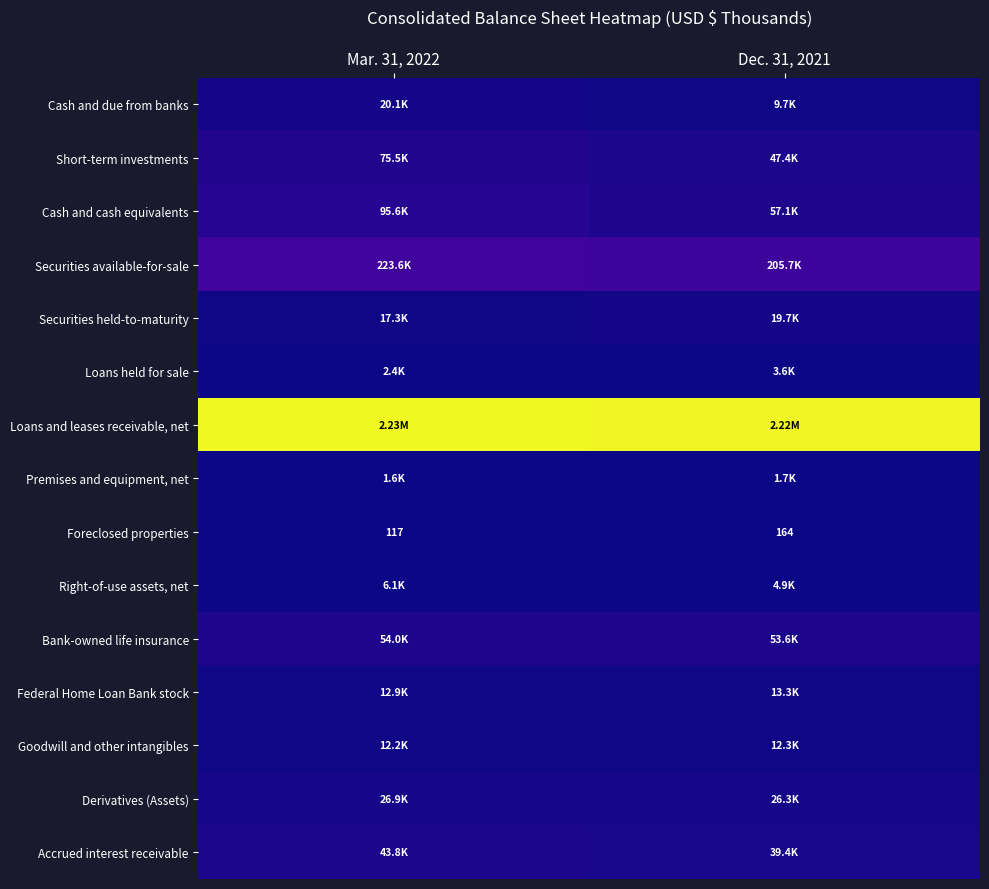

List the series in order of their peak value, highest first.

Loans and leases receivable, net, Securities available-for-sale, Cash and cash equivalents, Short-term investments, Bank-owned life insurance, Accrued interest receivable, Derivatives (Assets), Cash and due from banks, Securities held-to-maturity, Federal Home Loan Bank stock, Goodwill and other intangibles, Right-of-use assets, net, Loans held for sale, Premises and equipment, net, Foreclosed properties